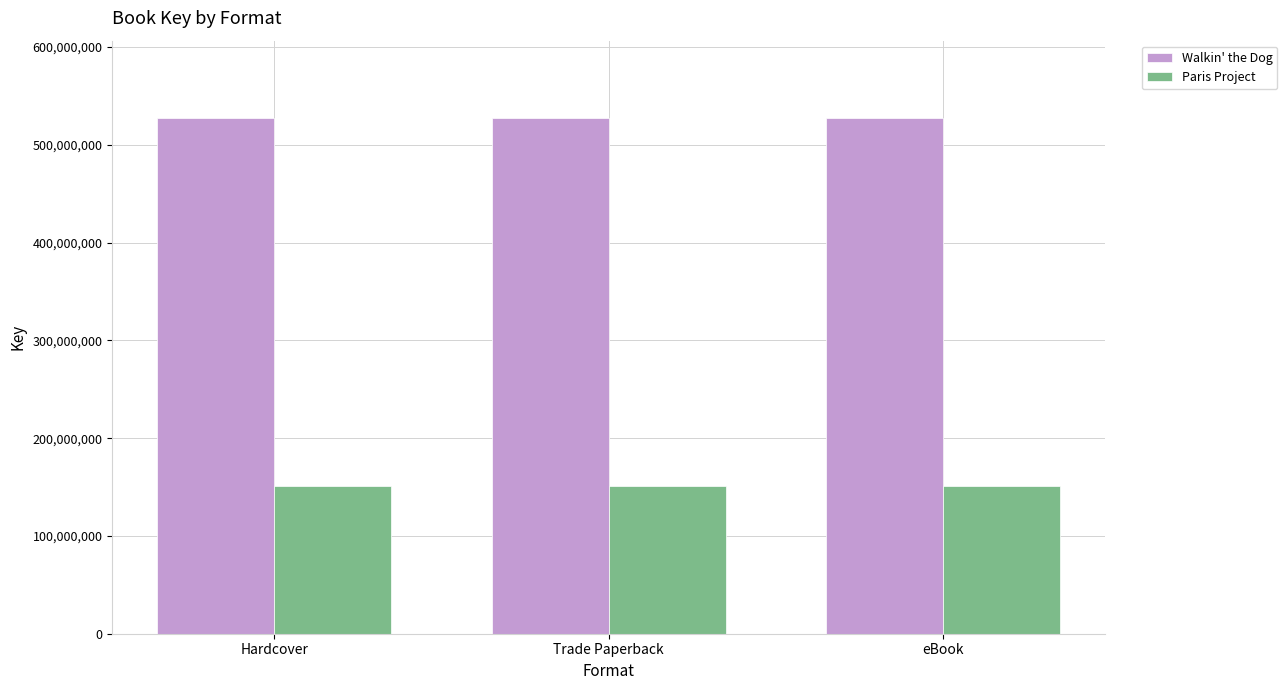

What is the greatest value displayed?

527353060